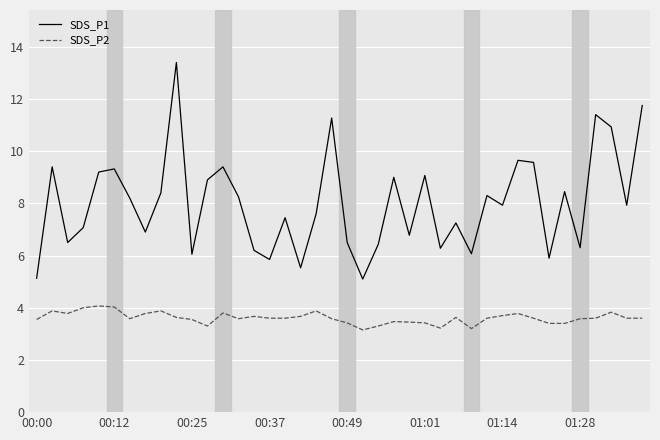

Does the chart display data point markers on the line(s)?

No